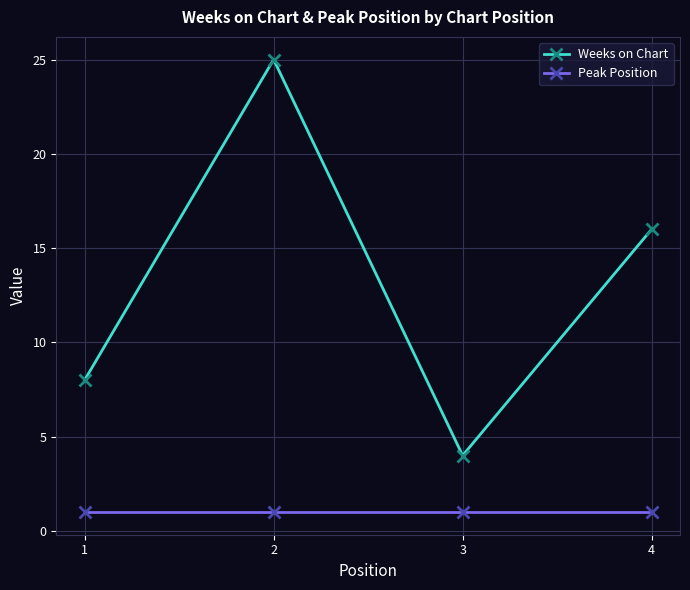

Which series has the largest total across all categories?

Weeks on Chart